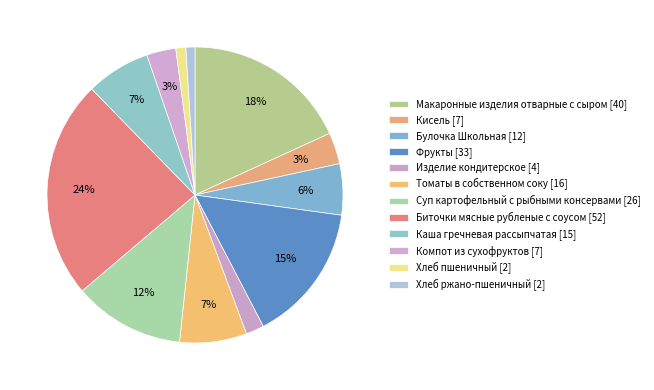

How many segments does this pie chart have?

12